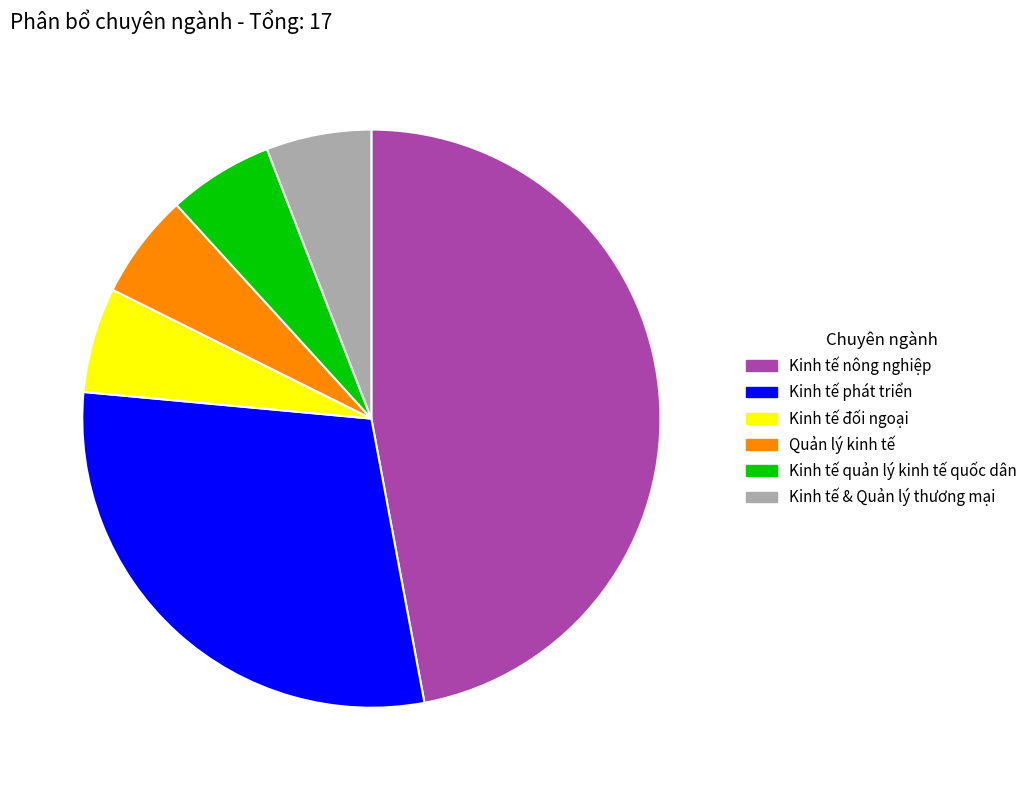

Which slice is the largest?

Kinh tế nông nghiệp